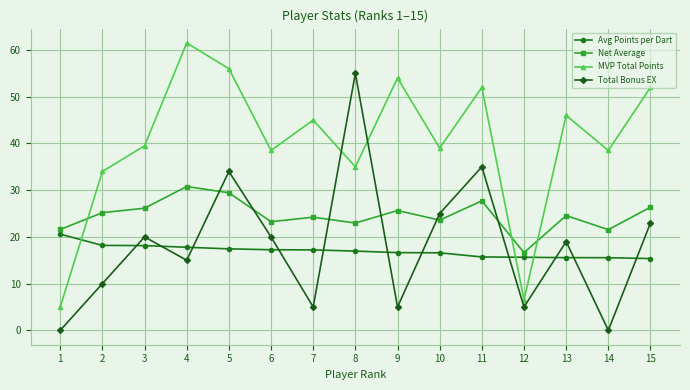

Where do Total Bonus EX and Net Average first cross each other?

4 and 5